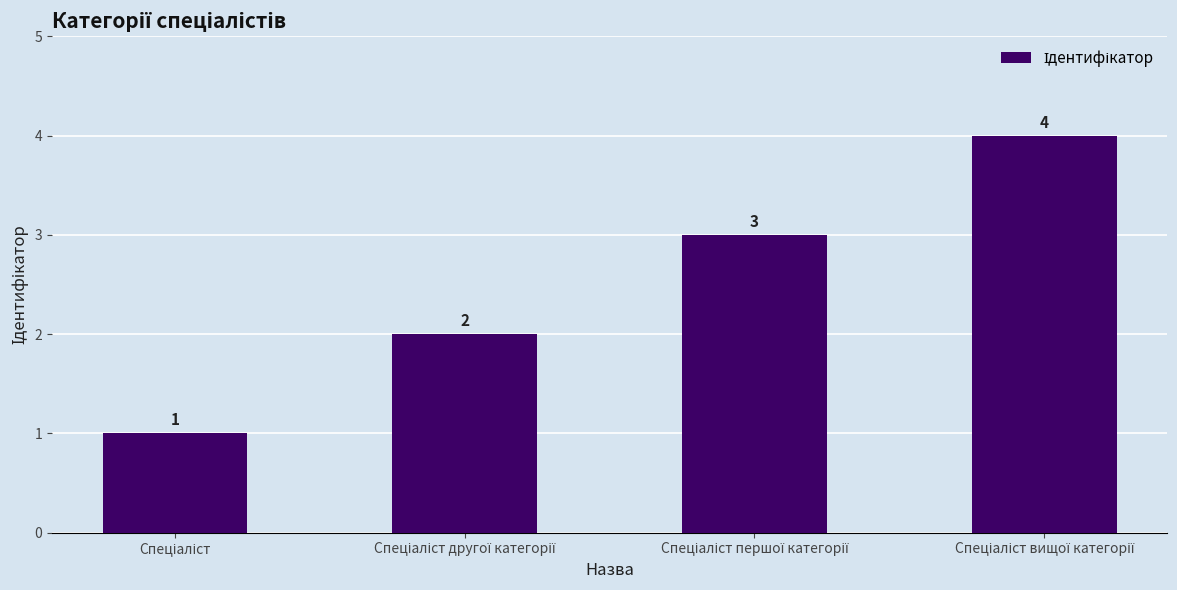

How many values are between 2 and 4?

3